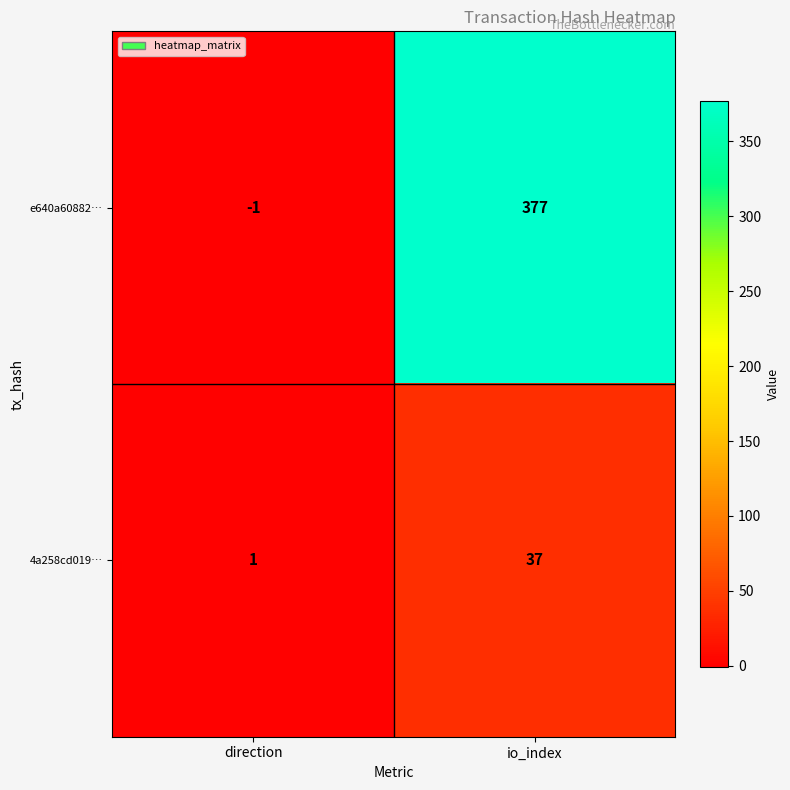

Reading right to left, extract all data points from this chart.

e640a60882…: 377	-1
4a258cd019…: 37	1